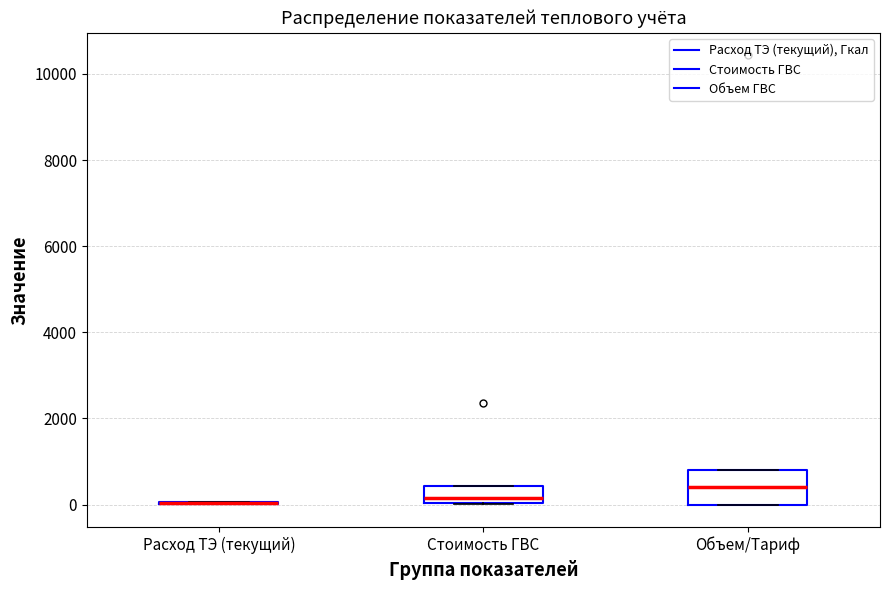

Which box is the tallest, from its lower edge to its upper edge?

Объем/Тариф